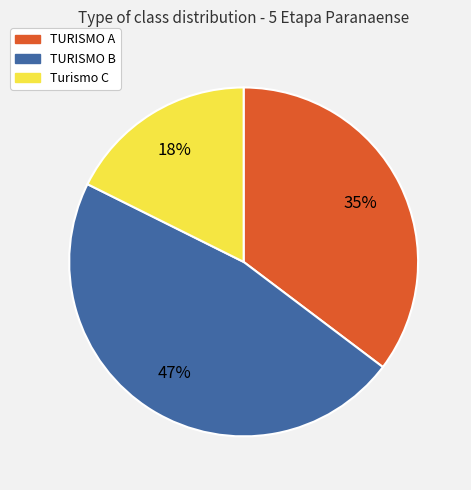

Do TURISMO A and TURISMO B together represent more than half of the pie?

Yes